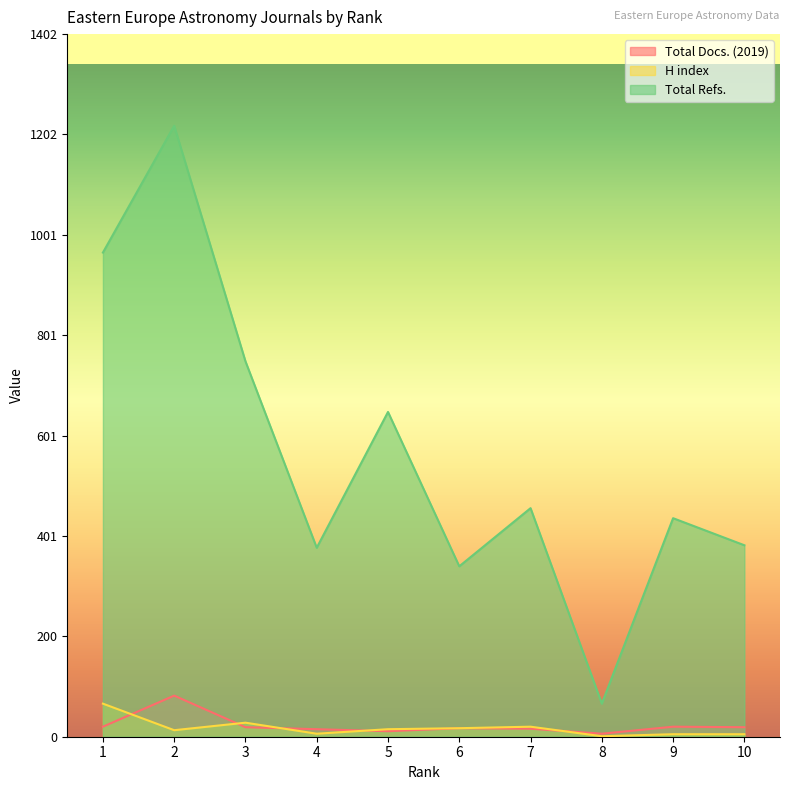

The value of Total Docs. (2019) at 5 is 11. True or false?

True